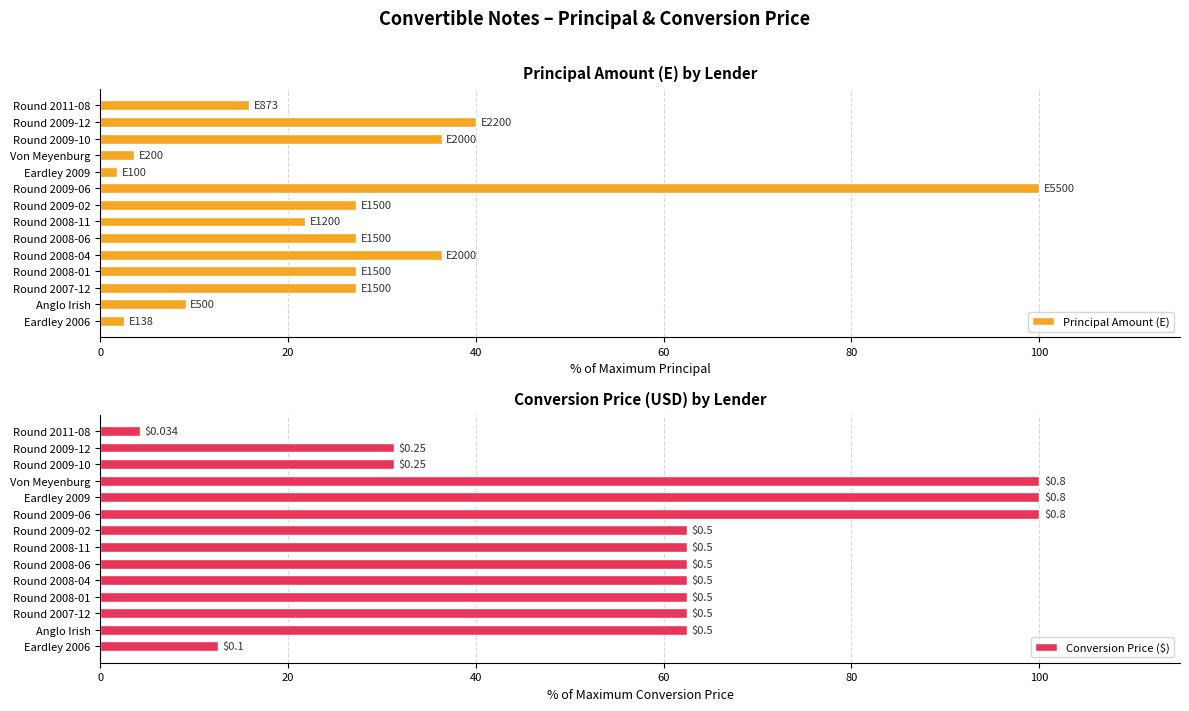

What is the difference between the Principal Amount (E) values at Anglo Irish and Round 2009-02?

18.2